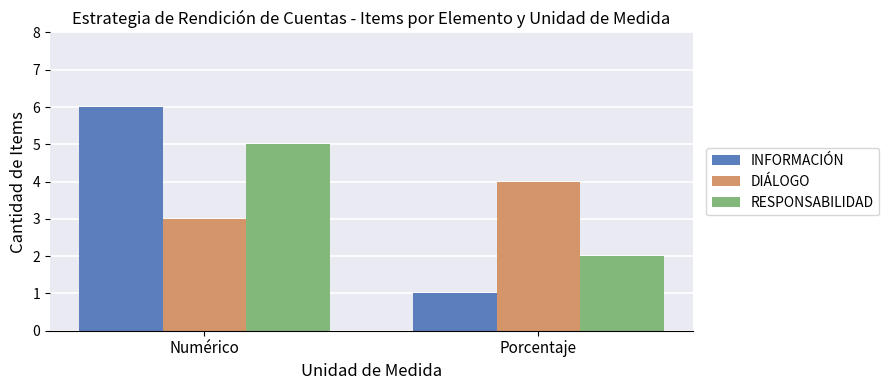

The INFORMACIÓN series shows 1 at Porcentaje. True or false?

True